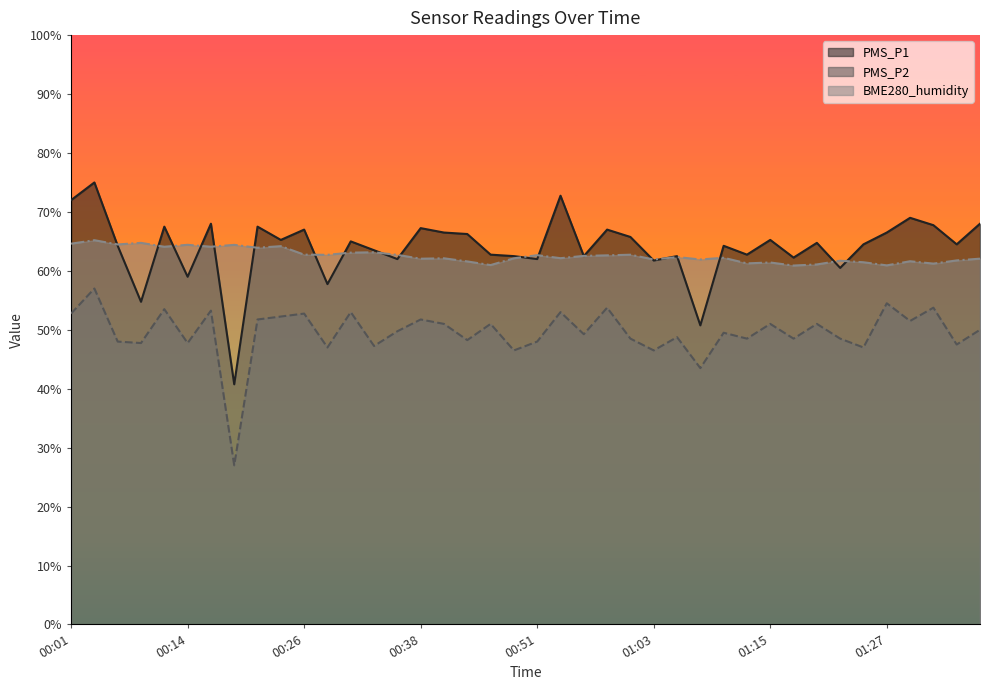

How many times do BME280_humidity and PMS_P1 cross each other?

20